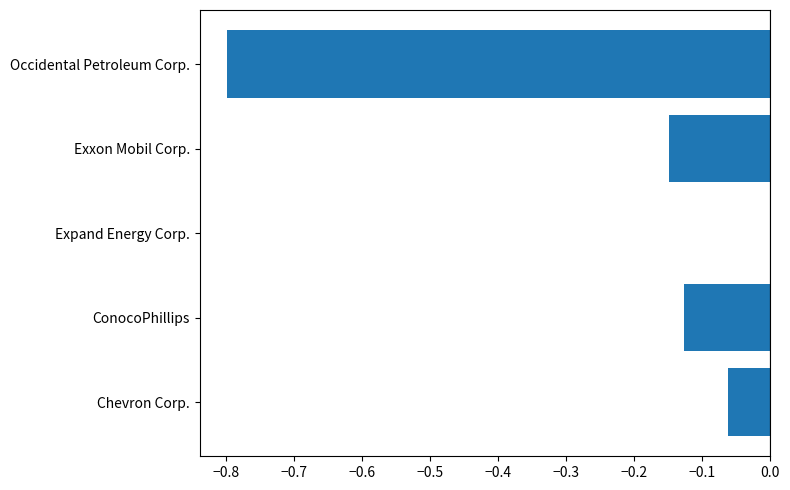

The value at Occidental Petroleum Corp. is -1.2. True or false?

False